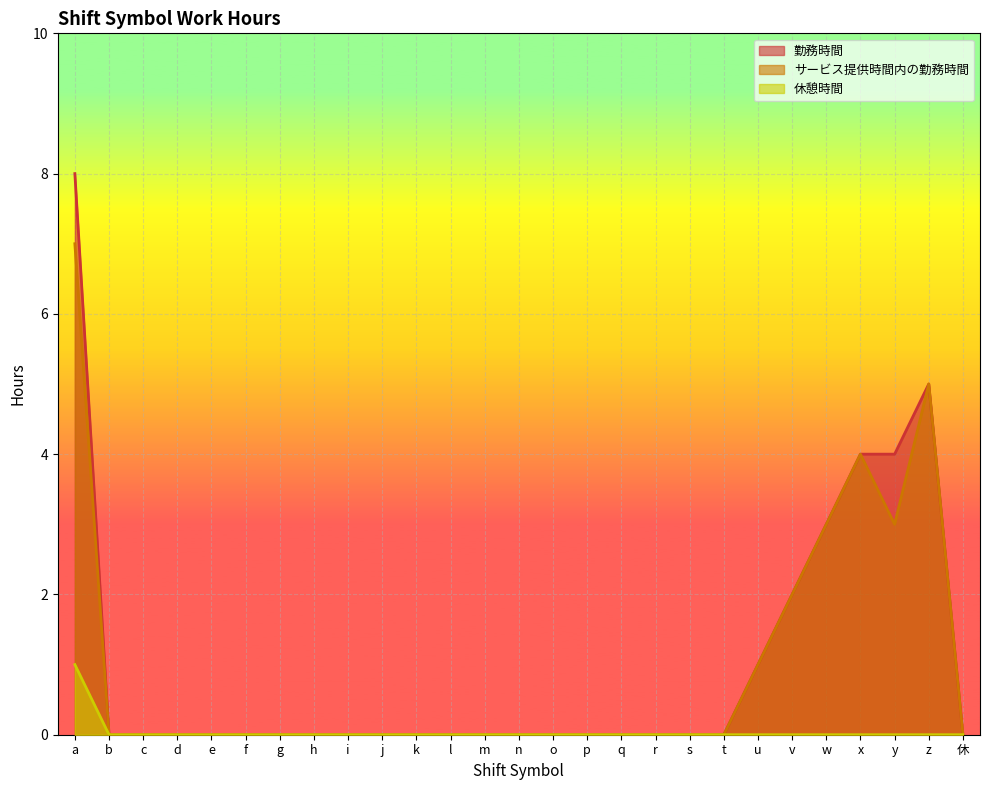

How many lines are shown in the chart?

3